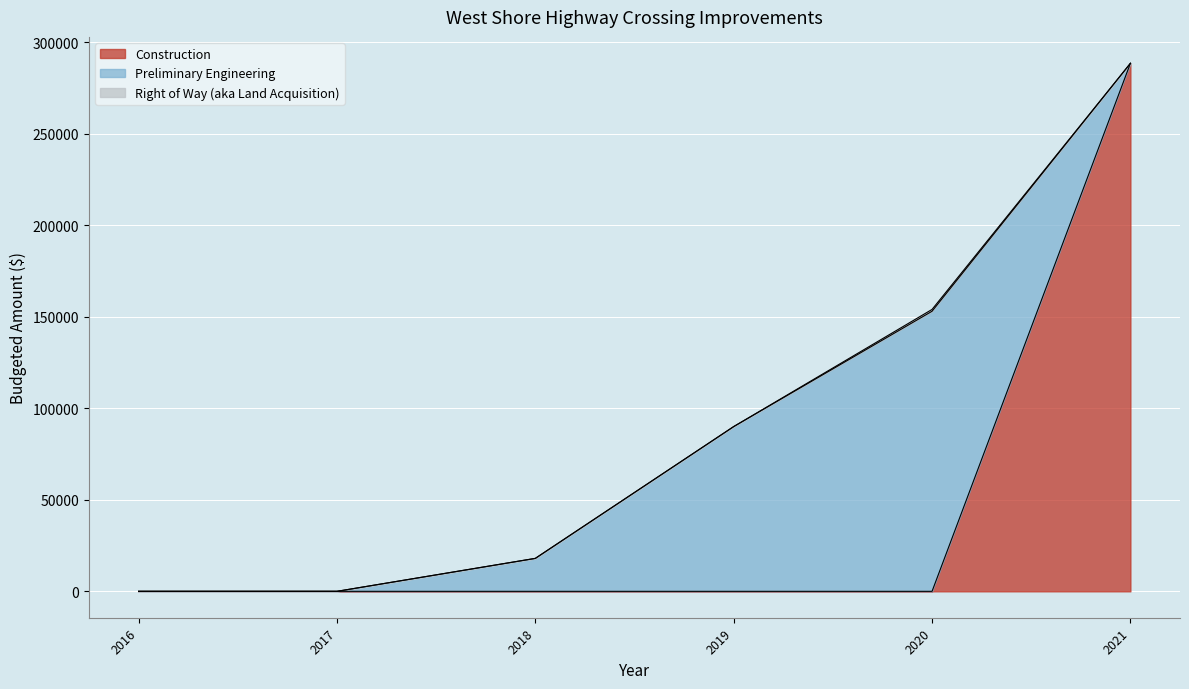

How many values in Right of Way (aka Land Acquisition) are above zero?

1